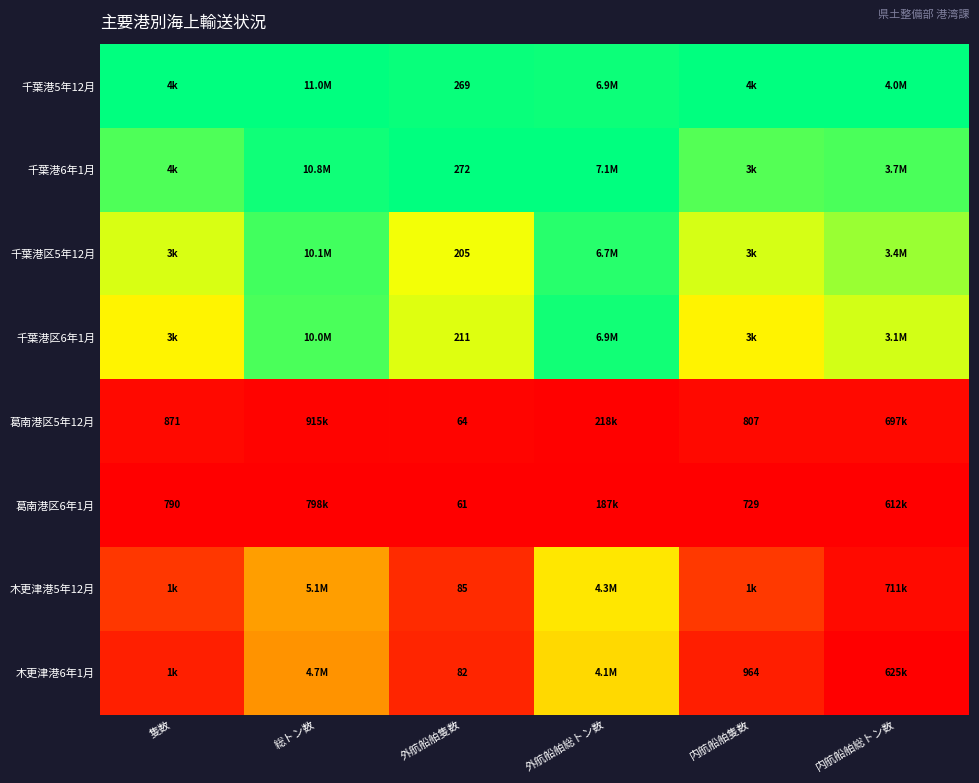

The value of 木更津港6年1月 at 総トン数 is 0.6. True or false?

False